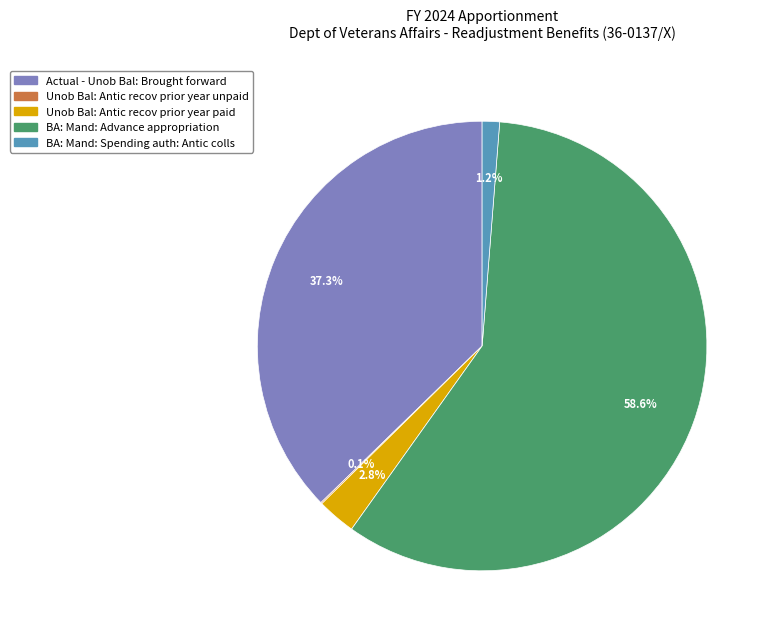

Is there a majority slice in this chart?

Yes